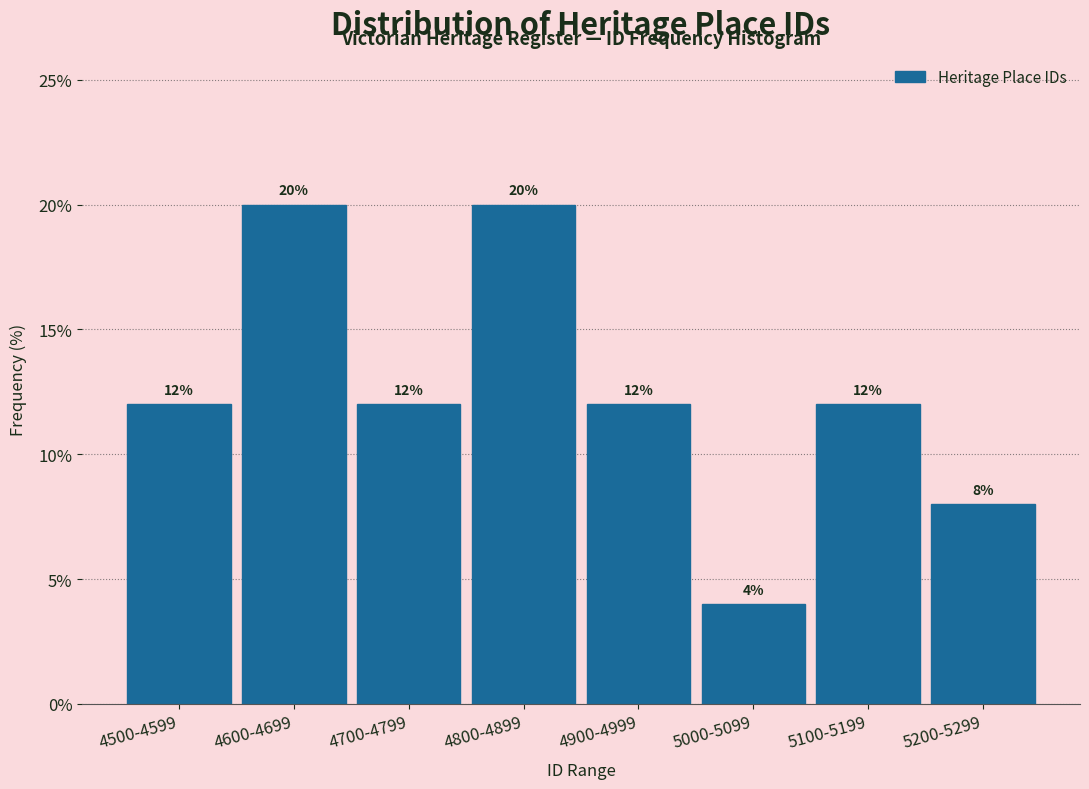

Reading left to right, transcribe all the data shown in this chart.

12	20	12	20	12	4	12	8